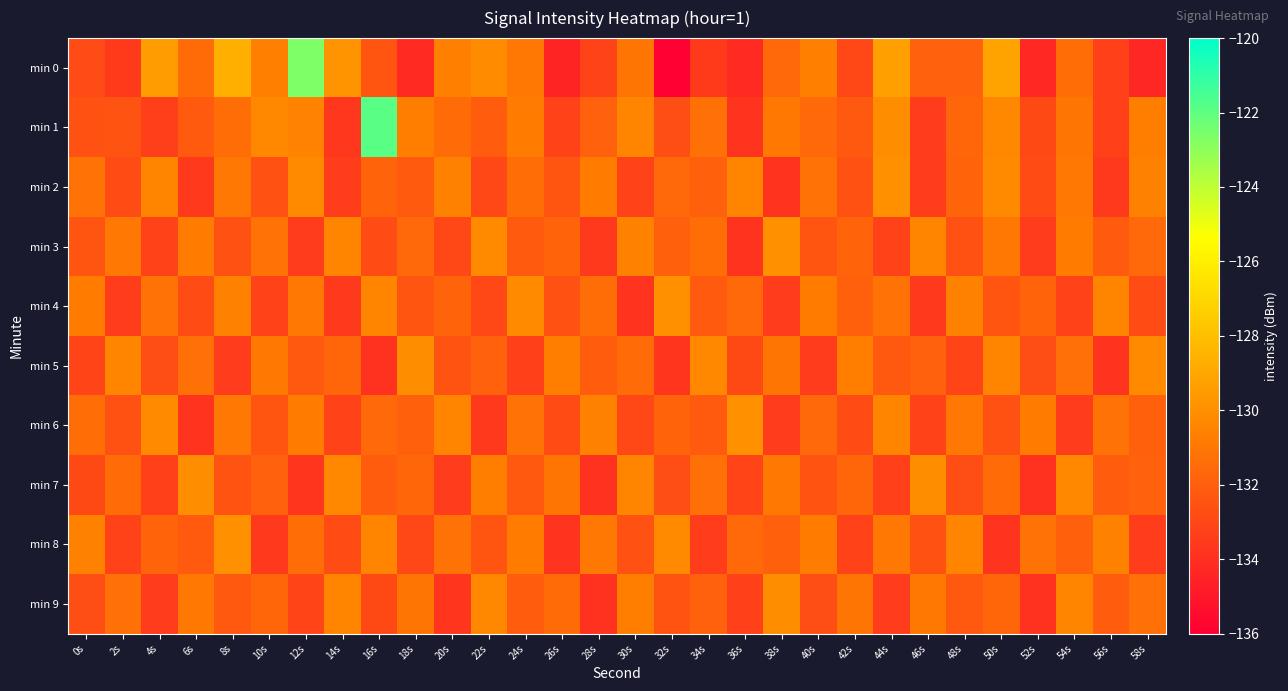

What is the total value across all series at 54s?

-1315.0